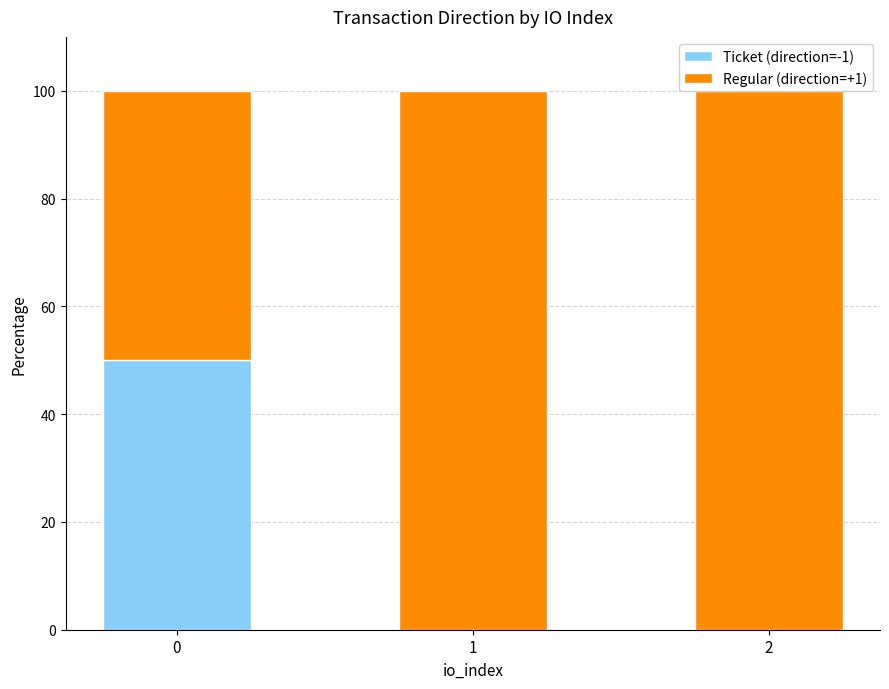

The Ticket (direction=-1) series shows -35 at 1. True or false?

False